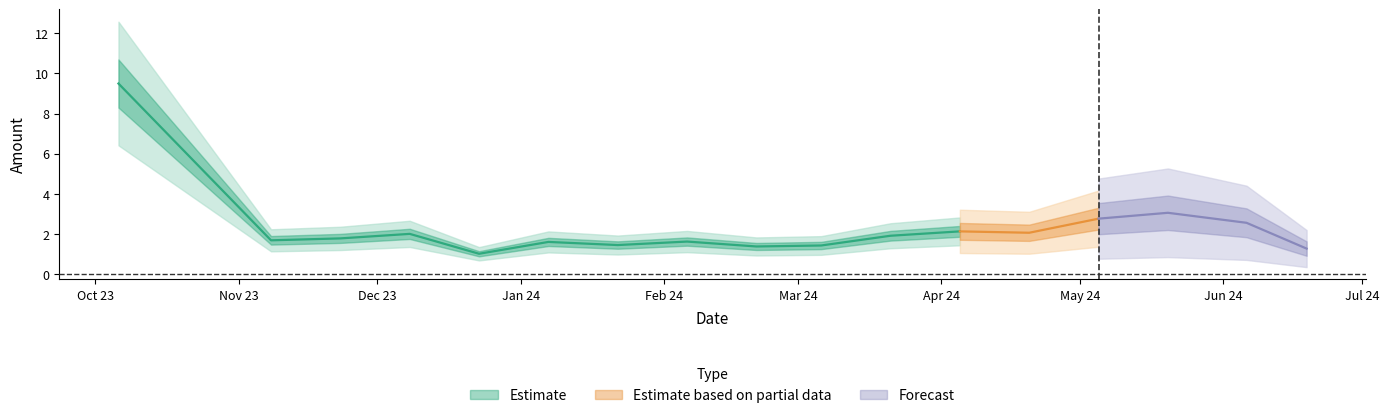

How many points are lower than both their immediate neighbors (excluding endpoints)?

5